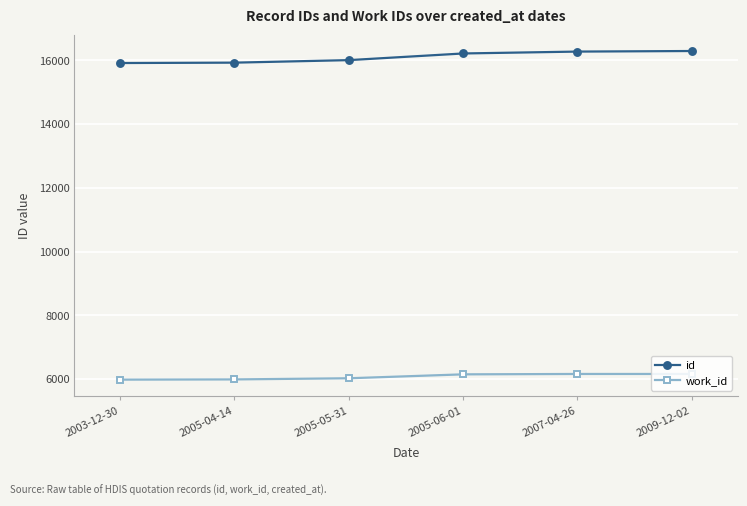

What is the difference between the id values at 2009-12-02 and 2007-04-26?

18